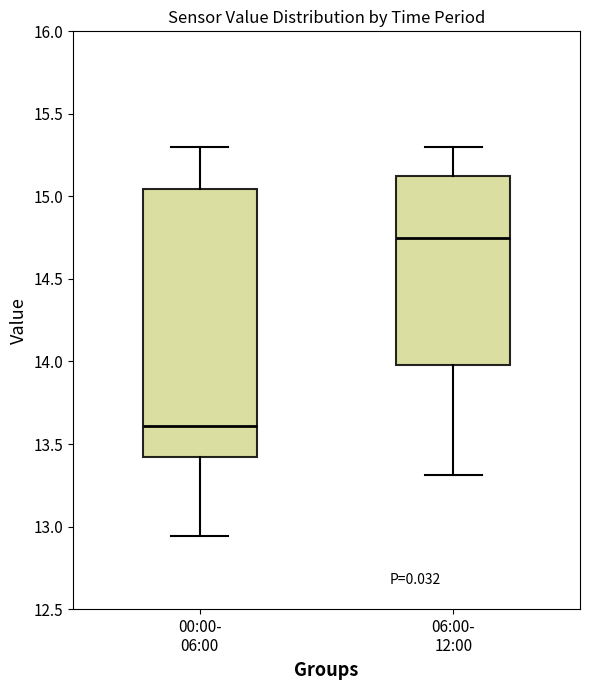

Reading left to right, read every box against the y-axis: the position of its median line, the range the box covers, and the ends of its whiskers. The values are not printed on the chart, so give them approximately, as read against the axis.

00:00- 06:00: median 13.60, box 13.40 to 15.05, whiskers 12.95 to 15.30
06:00- 12:00: median 14.75, box 14.00 to 15.10, whiskers 13.30 to 15.30